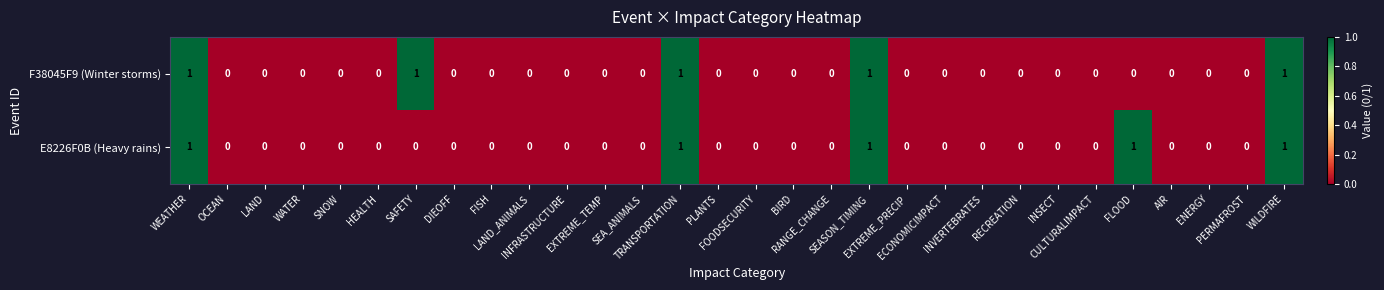

How many F38045F9 (Winter storms) values are between 0 and 1?

30